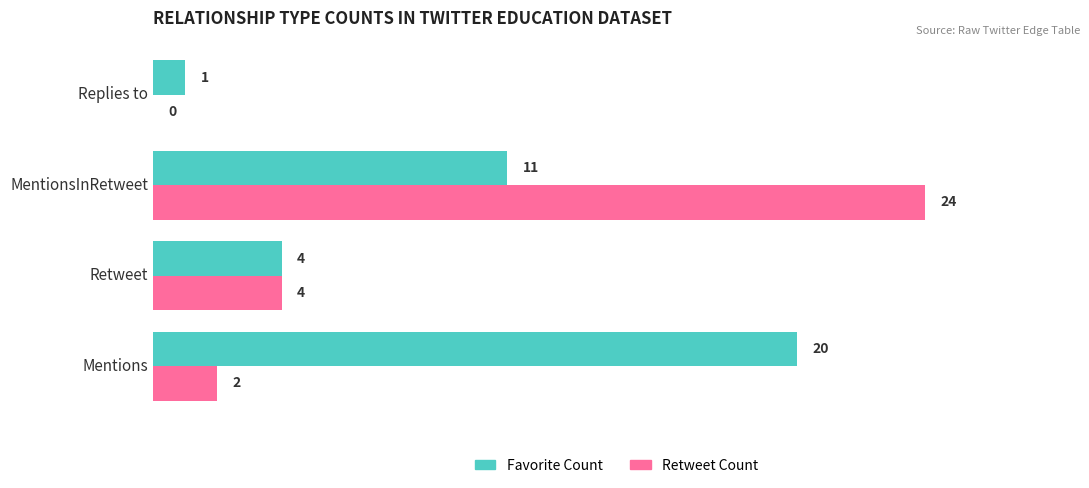

What is the sum of all Favorite Count values?

36